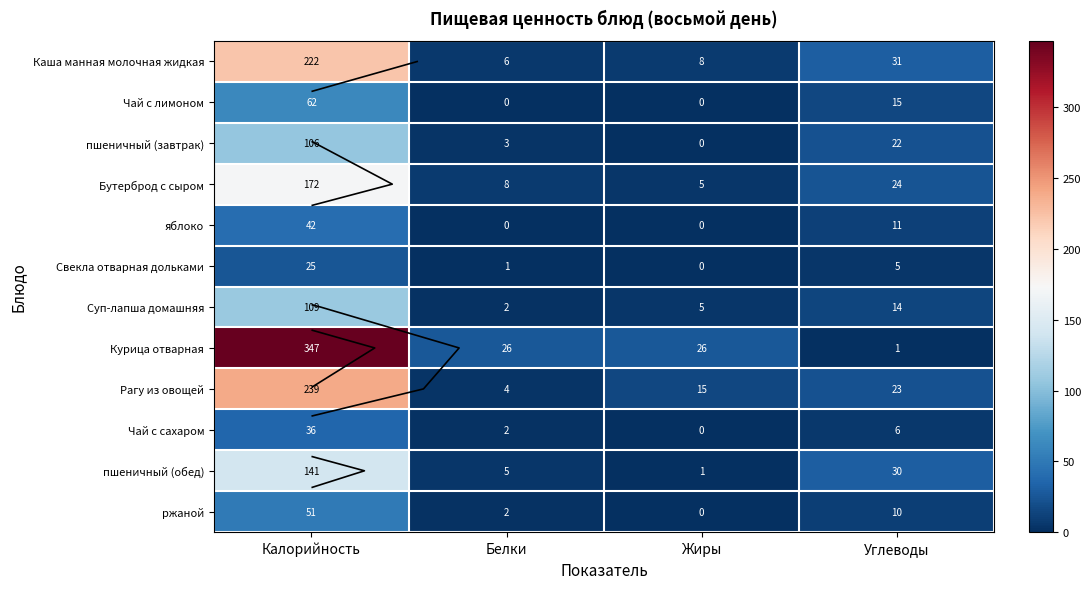

Where does the Рагу из овощей series first go above 23?

Калорийность